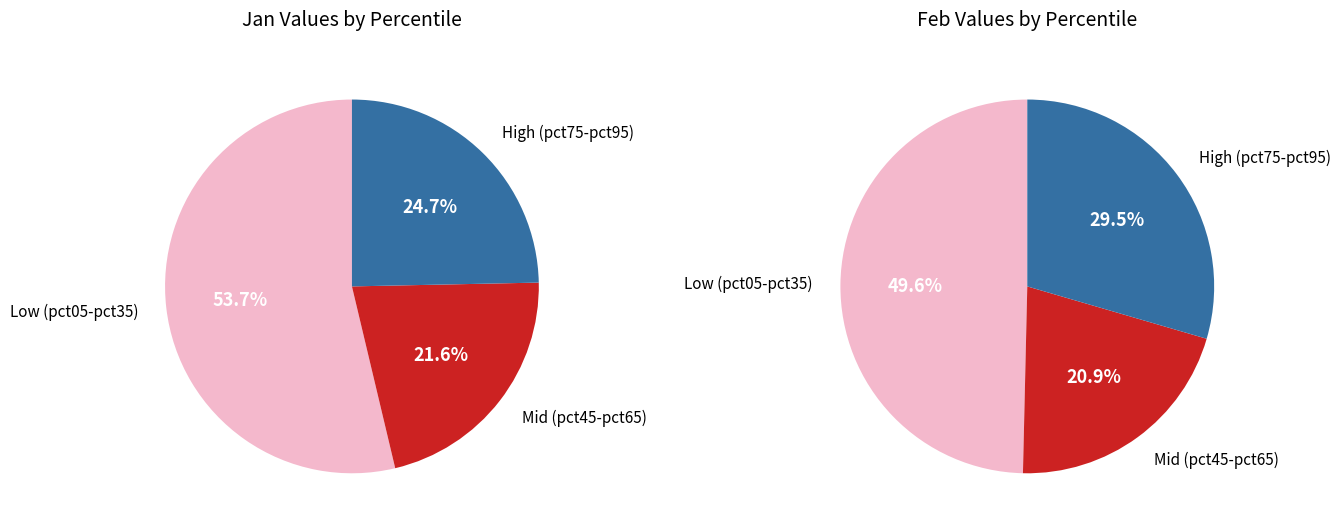

Does any single category account for the majority?

No